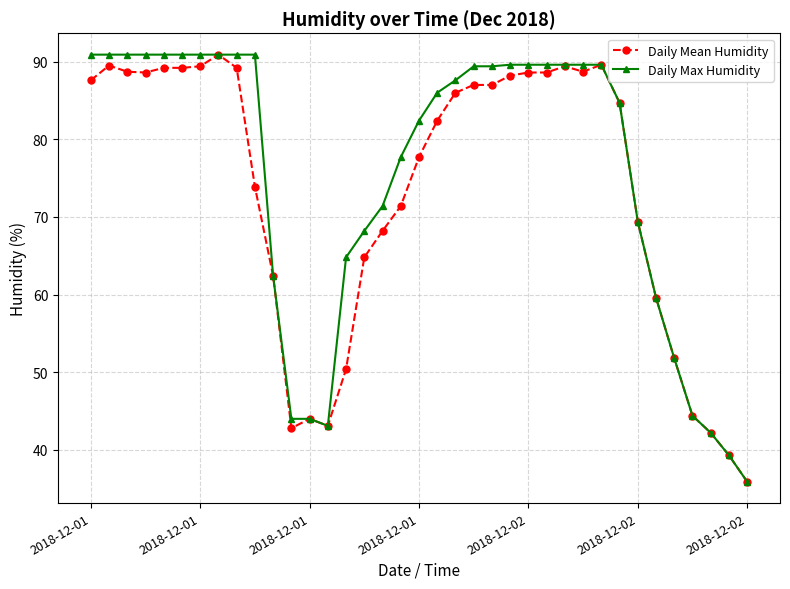

What is the maximum value for Daily Mean Humidity?

90.9